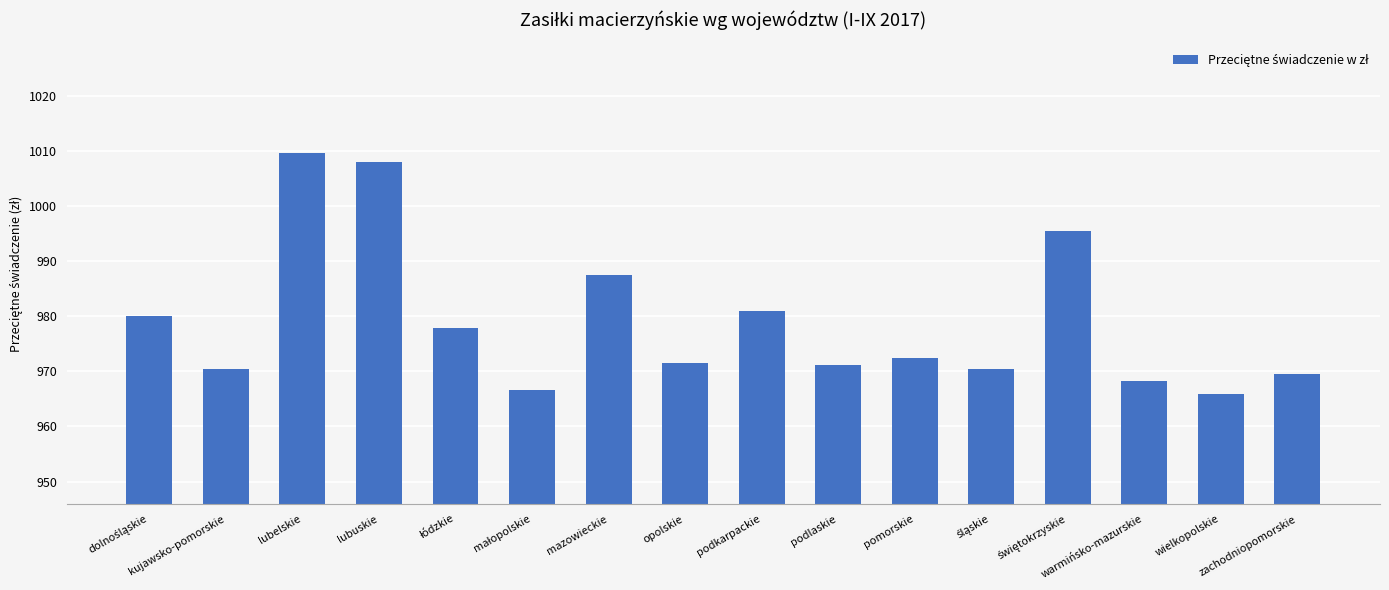

At which category does the chart reach its minimum across all series?

wielkopolskie